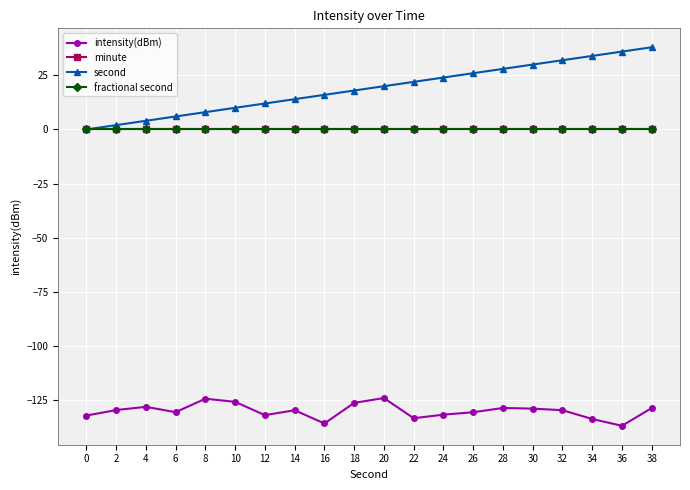

What is the value of the intensity(dBm) point at the 14th from the left?

-130.8